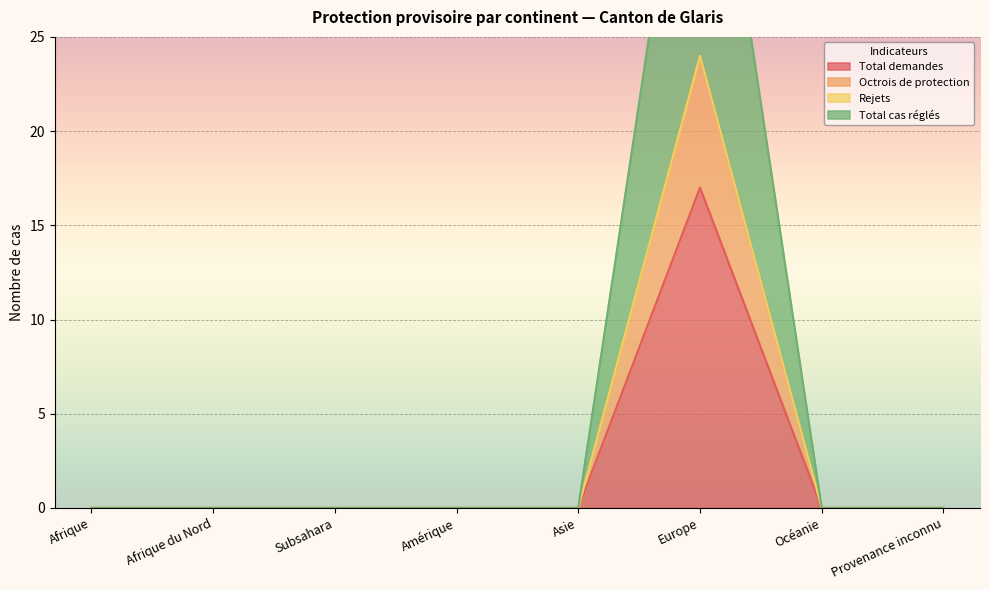

Is it true that Total demandes equals 0 at Subsahara?

True